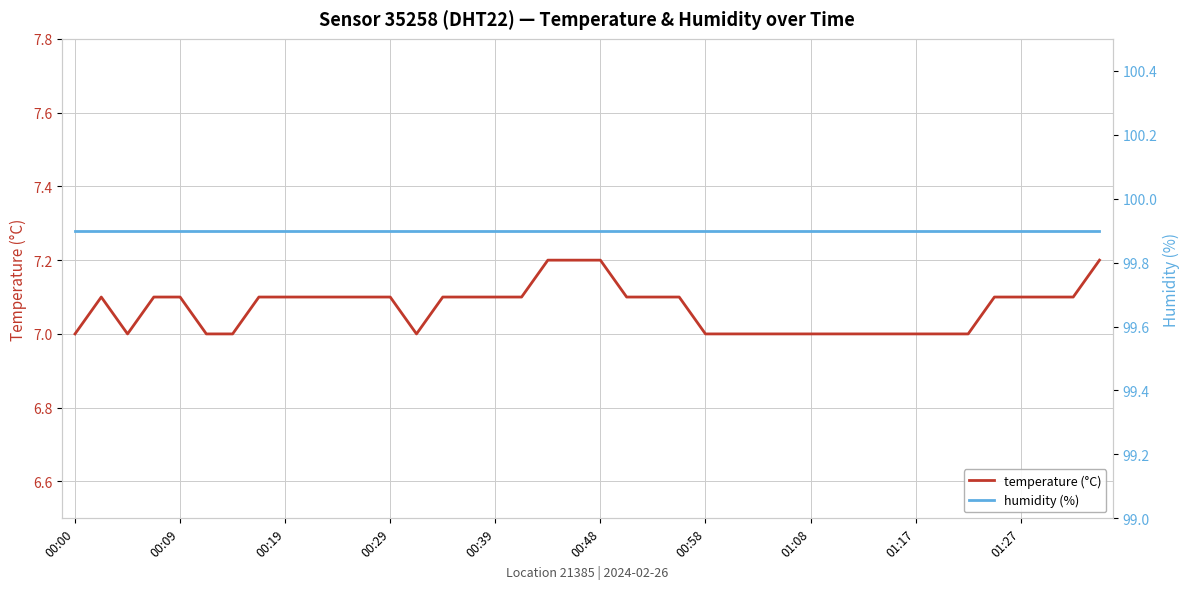

Which series has the largest range (max minus min)?

temperature (°C)